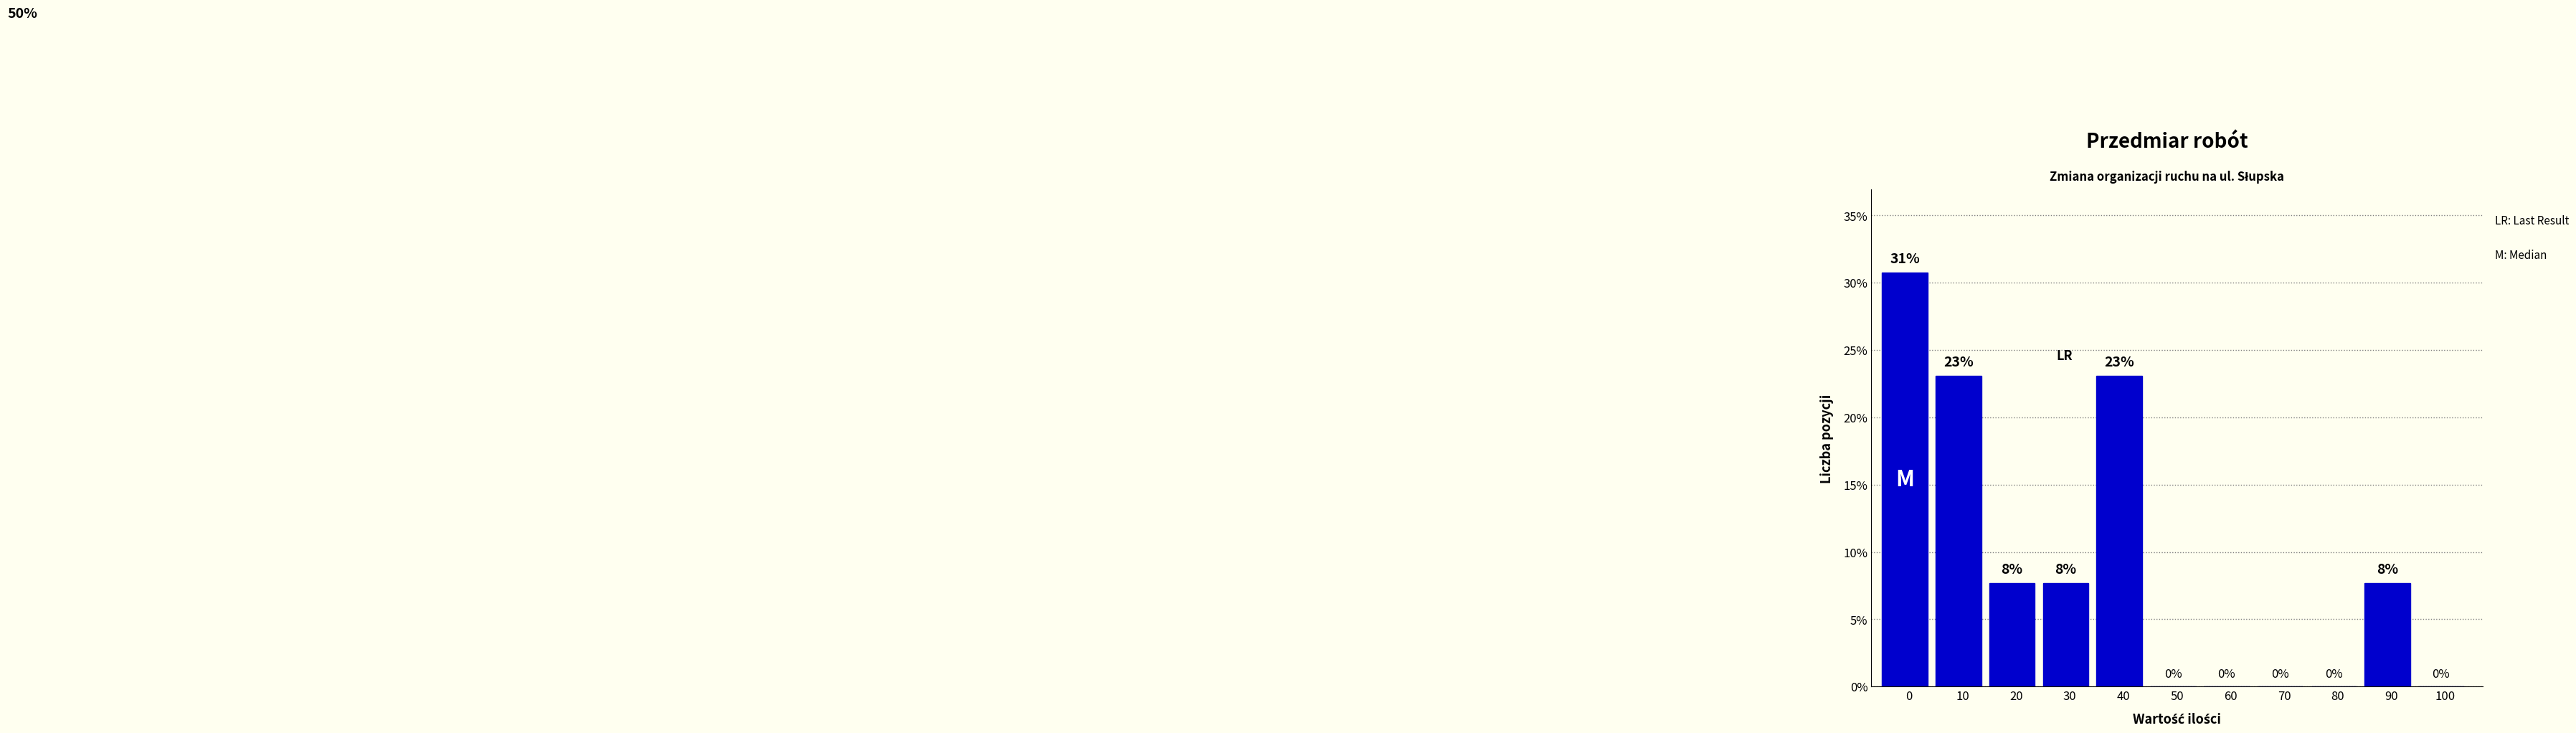

What value does the data have at 40?

23.1